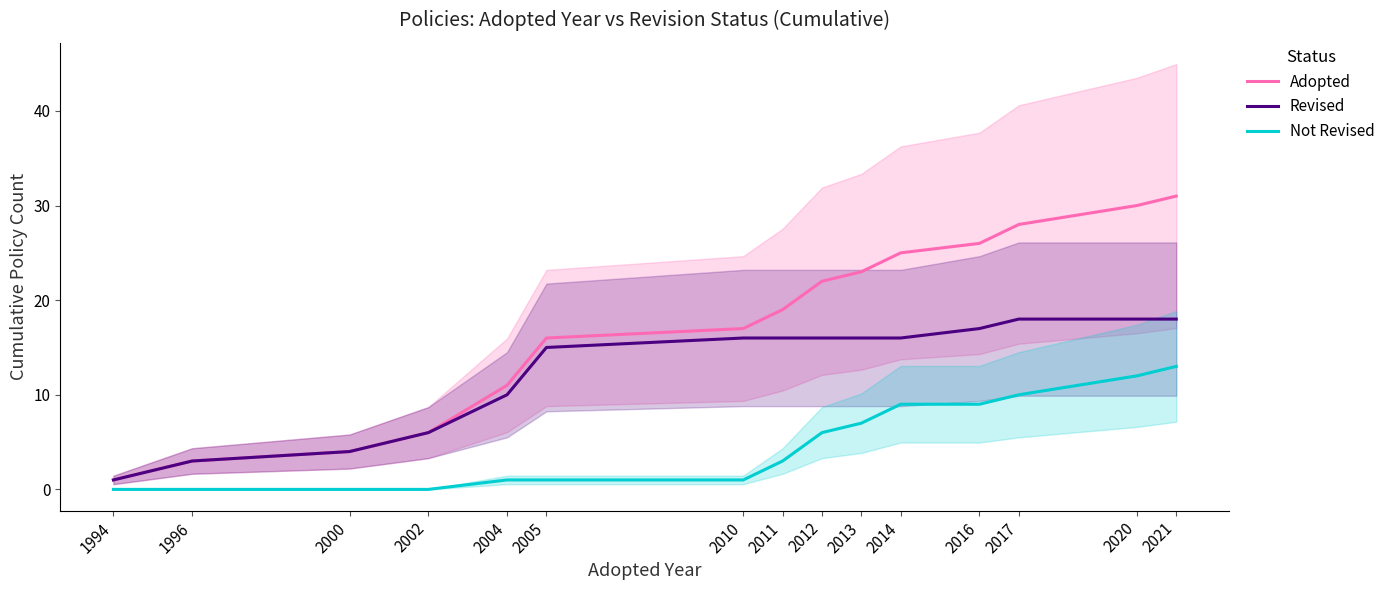

What are all the series names shown in the legend?

Adopted, Revised, Not Revised